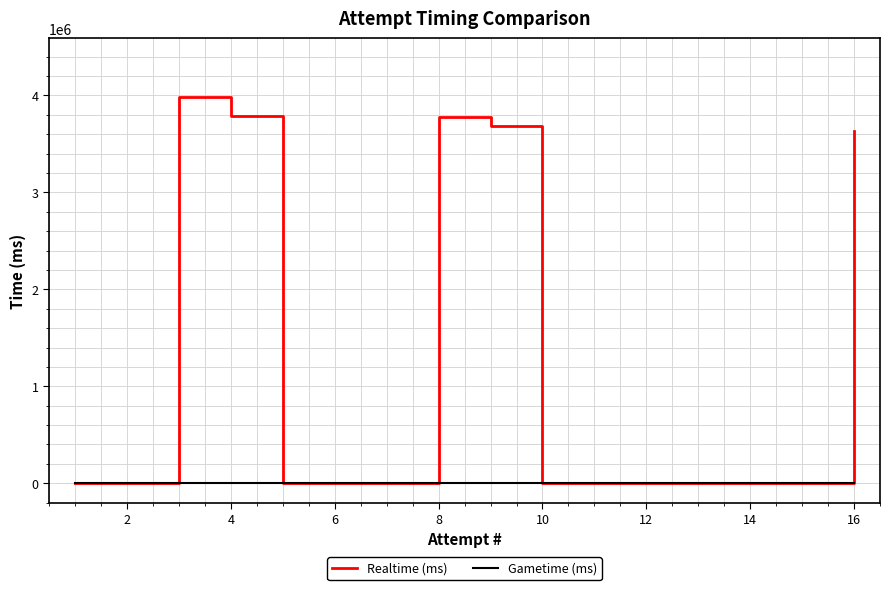

Which series has the largest range (max minus min)?

Realtime (ms)